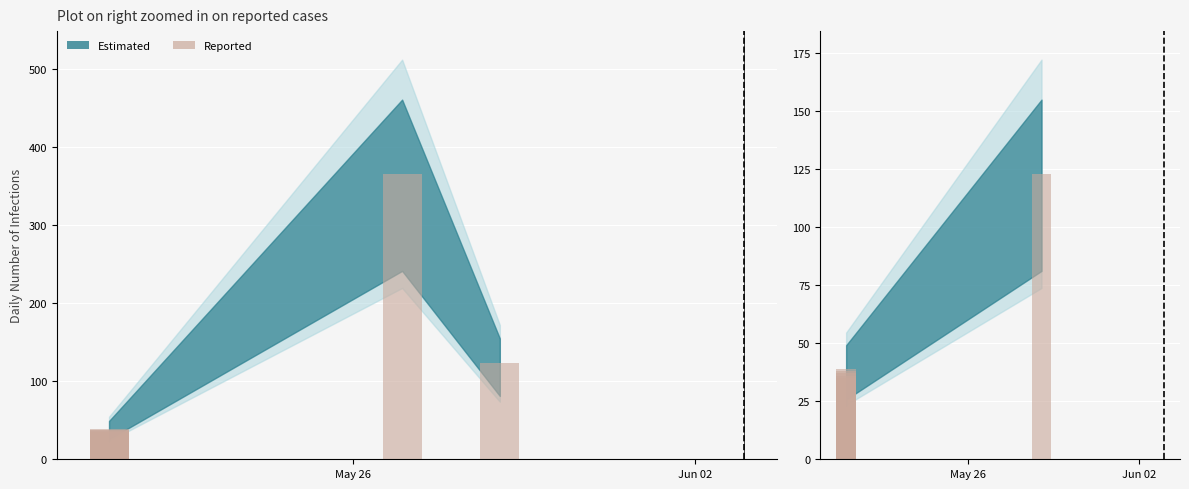

Are the bars grouped side by side (vs. stacked)?

No